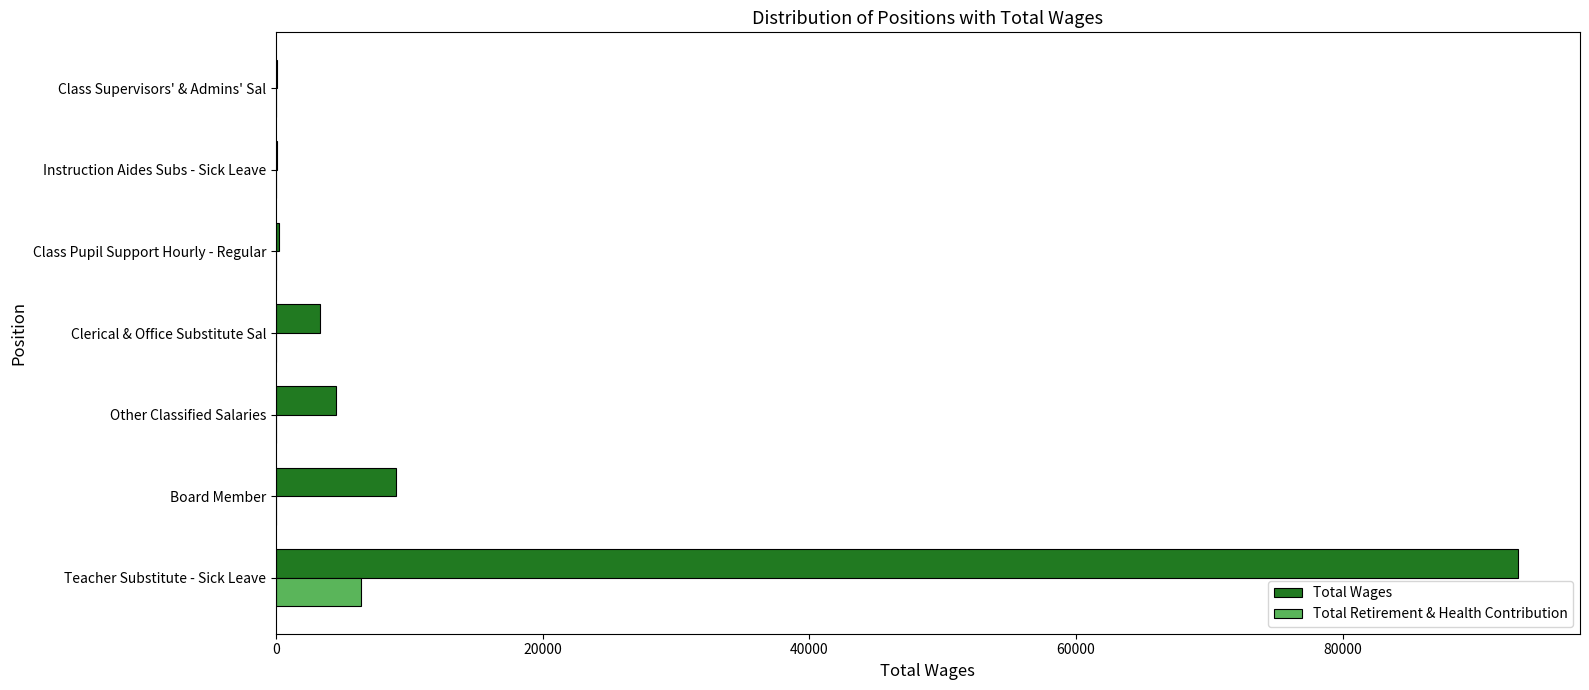

The value of Total Wages at Board Member is 12885. True or false?

False